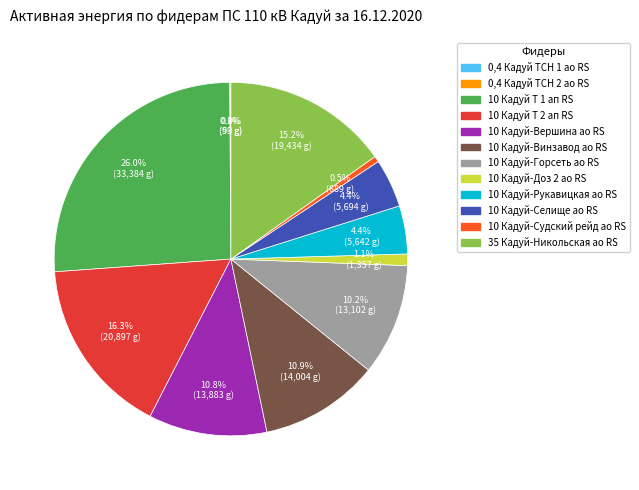

Does any single category account for the majority?

No